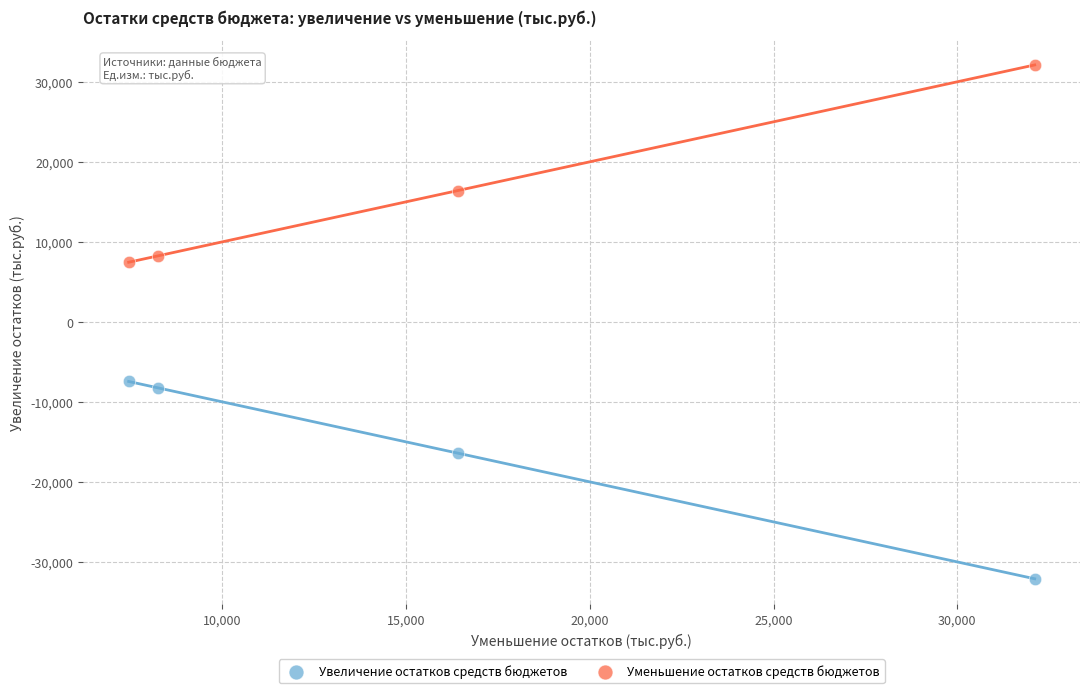

Which series contains the lowest Y value?

Увеличение остатков средств бюджетов